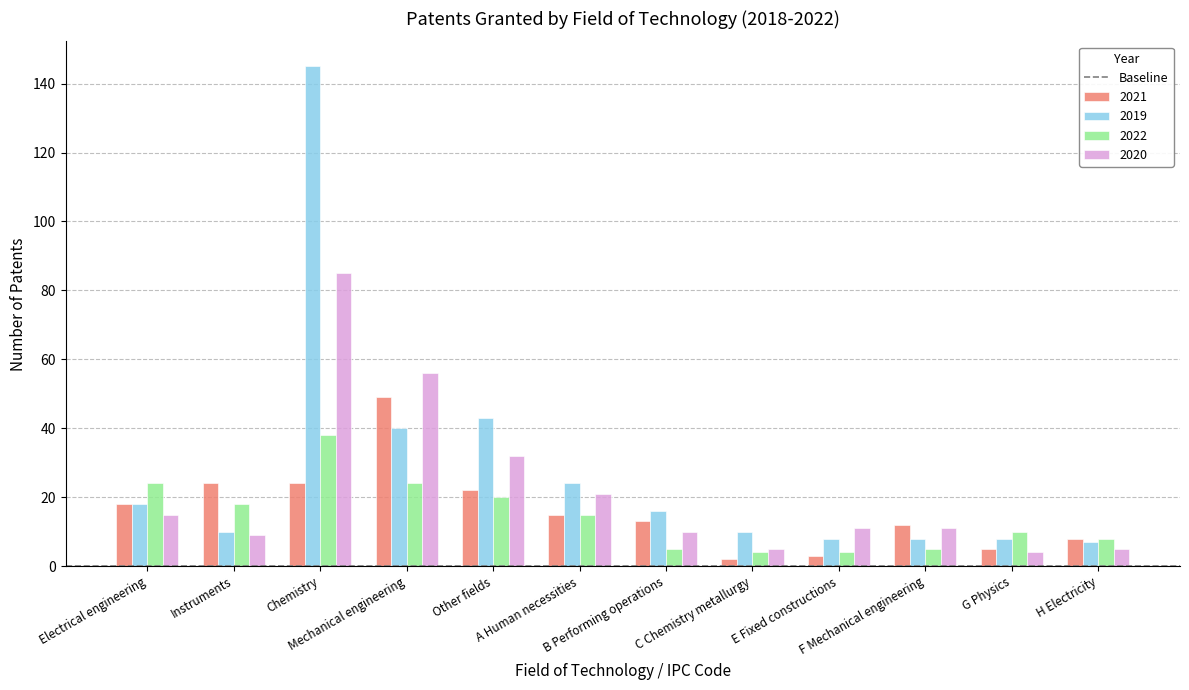

How many categories are shown in the chart?

12